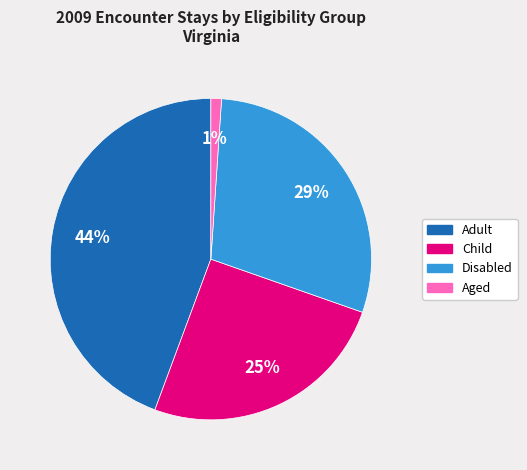

To the nearest percent, what is the average slice percentage?

25%